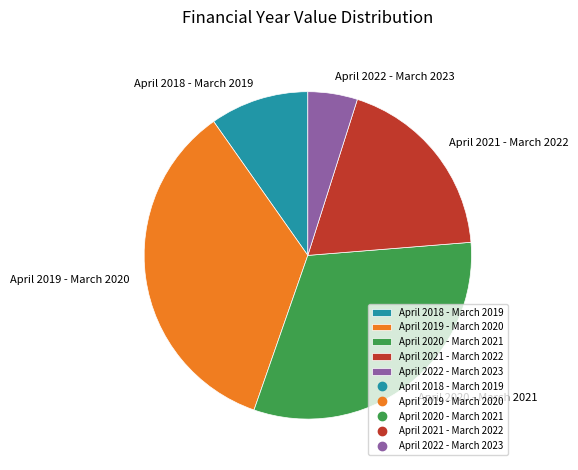

Which slice is the smallest?

April 2022 - March 2023